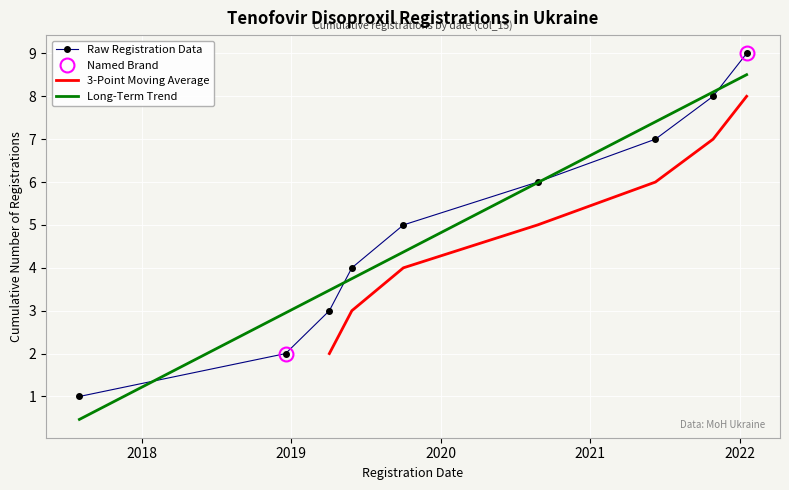

Reading left to right, transcribe all the data shown in this chart.

2017-08-01=1	2018-12-18=2	2019-04-04=3	2019-05-29=4	2019-10-02=5	2020-08-25=6	2021-06-09=7	2021-10-28=8	2022-01-18=9